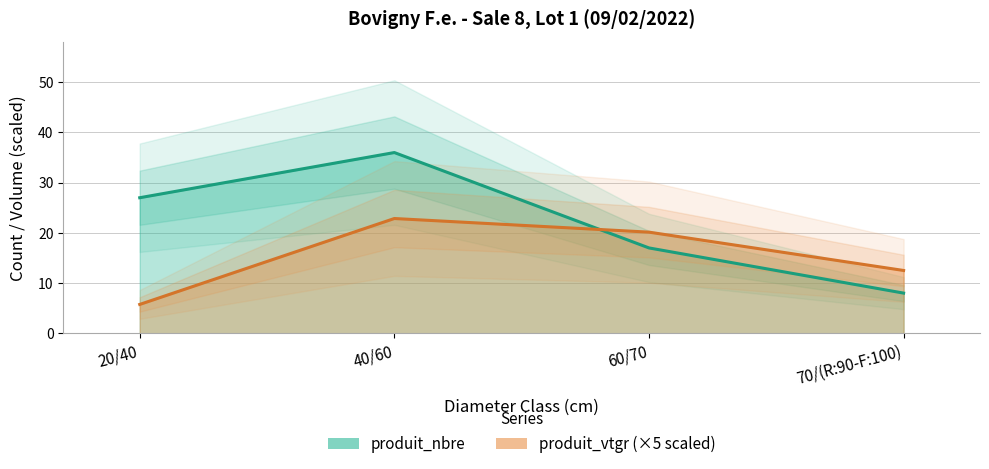

What is the difference between the second highest and minimum values in the produit_nbre series?

19.0